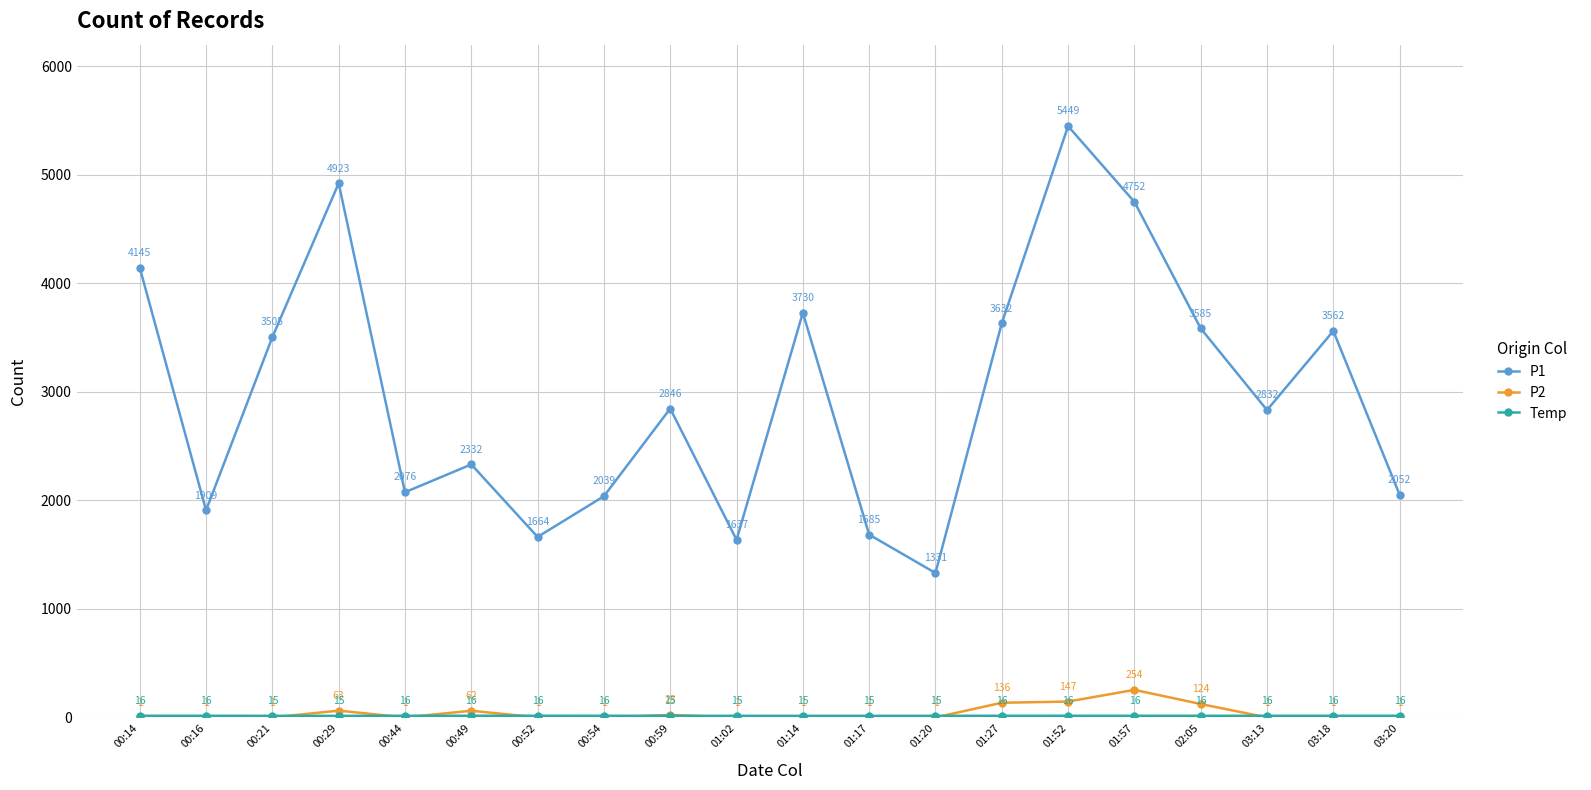

True or false: P2 and P1 cross at least once.

False